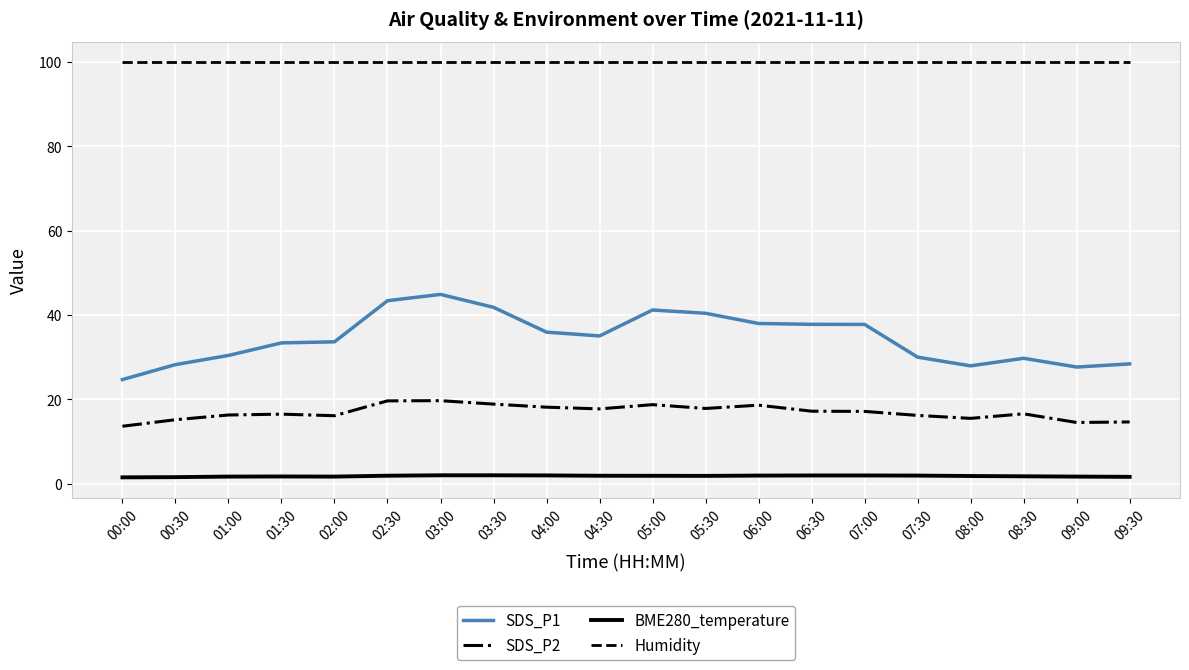

Between 05:30 and 09:30, which series saw the biggest shift?

SDS_P1